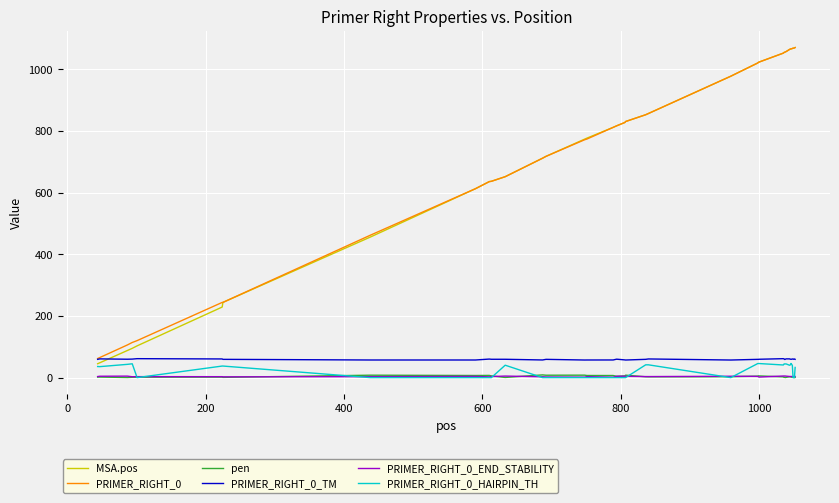

What is the minimum value for PRIMER_RIGHT_0_TM?

57.1